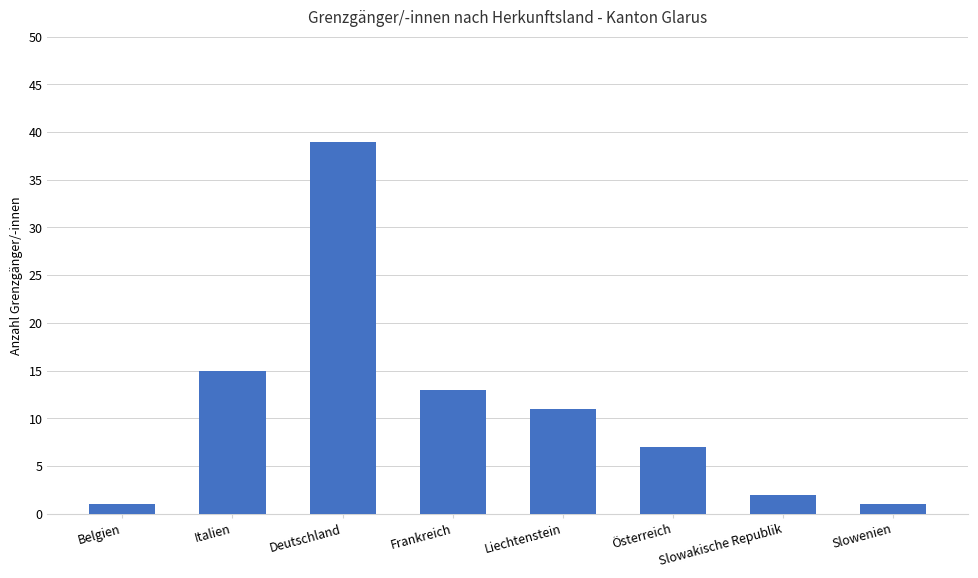

What is the approximate value at Österreich, to the nearest 5?

5